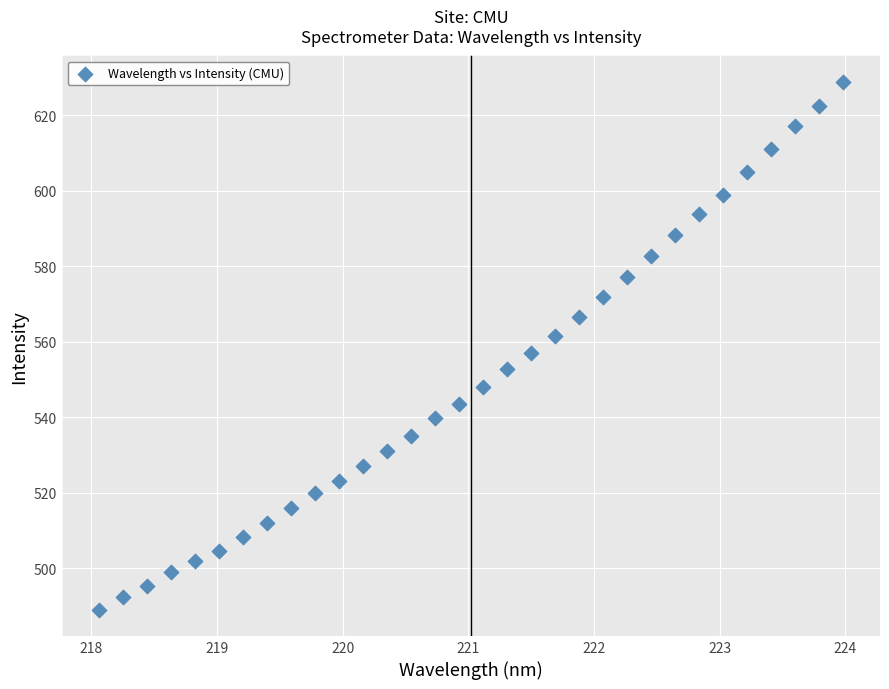

What is the range of Y values (max minus min)?

139.7